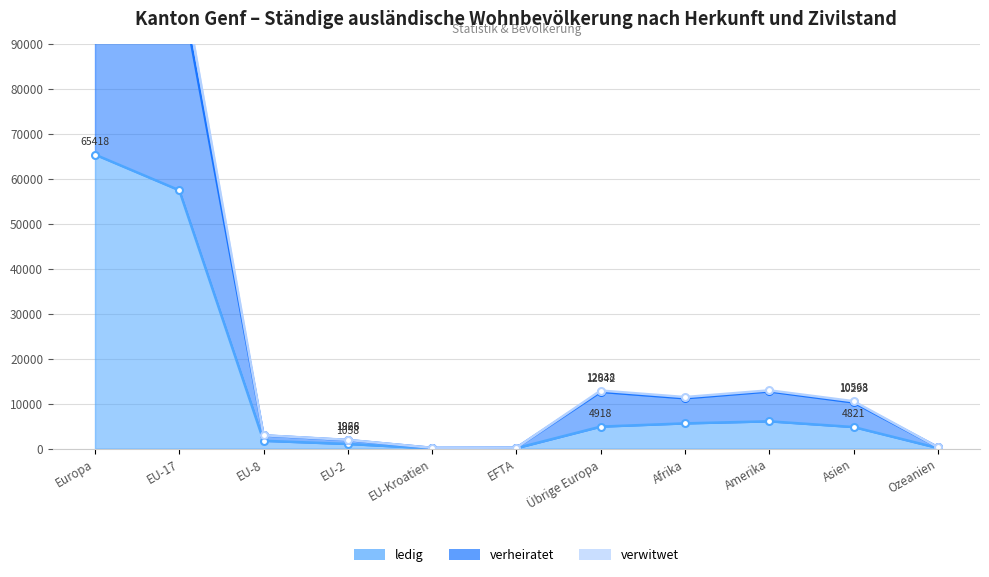

What is the average value of the verwitwet series?

26236